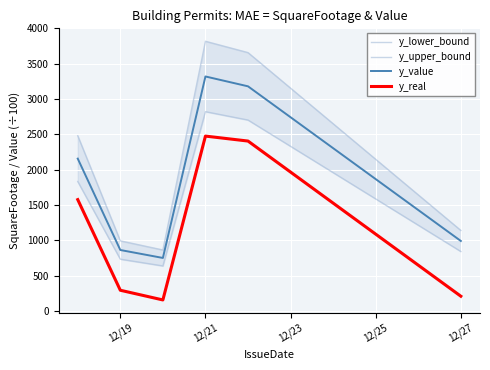

How many interior local peaks does the y_upper_bound series have?

1